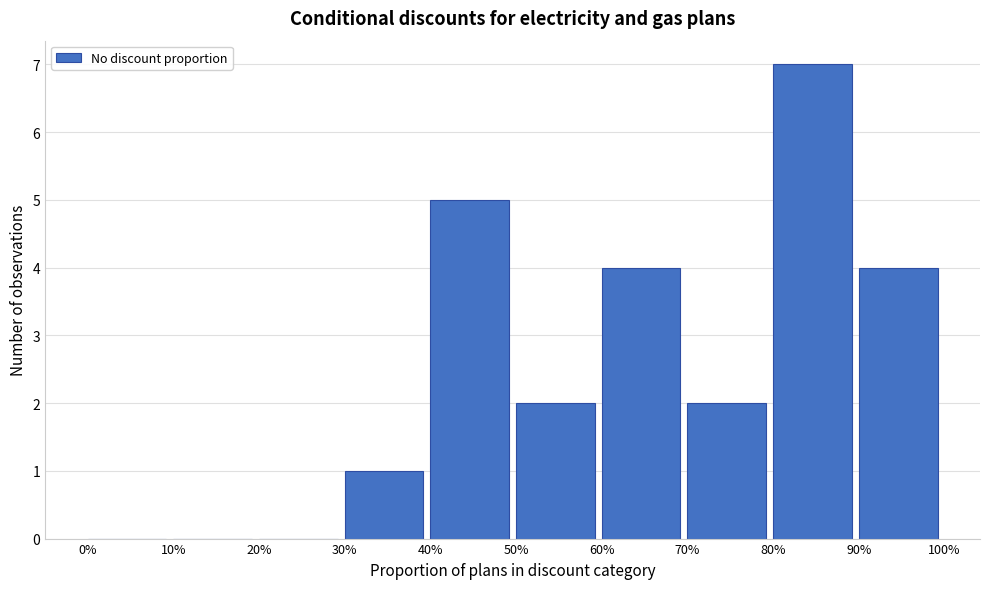

Reading left to right, list all the values displayed in this chart.

0%=0	10%=0	20%=0	30%=1	40%=5	50%=2	60%=4	70%=2	80%=7	90%=4